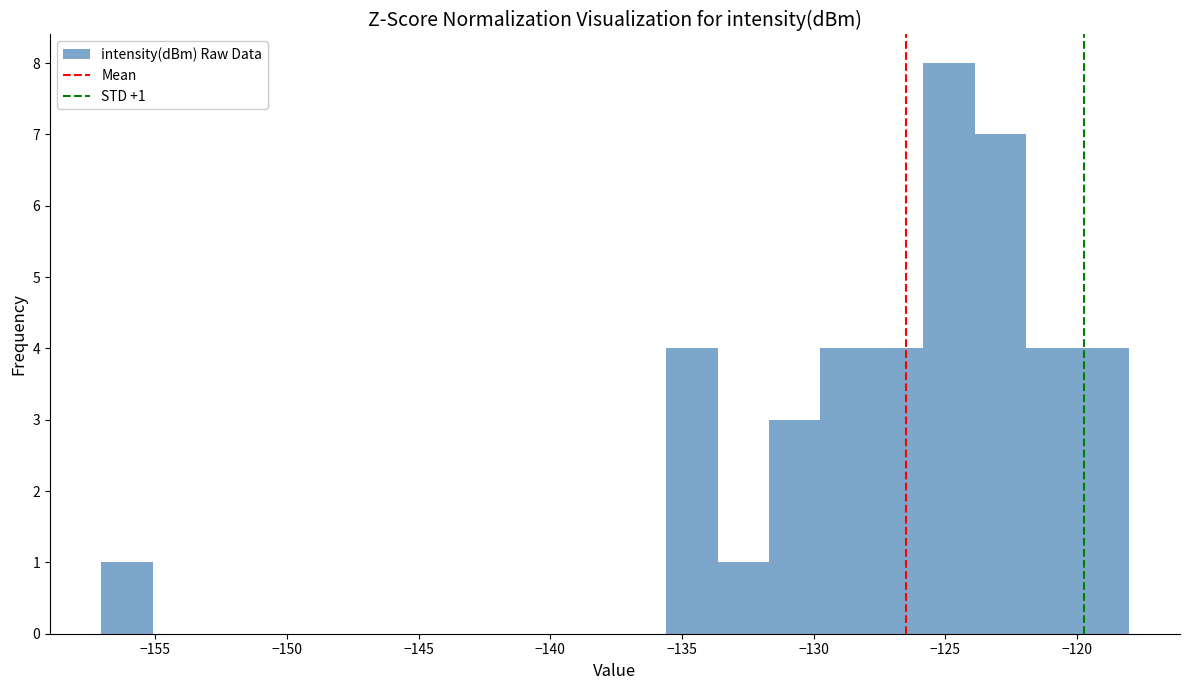

Around what value on the x-axis is the tallest bar? Give the approximate position of its centre, as read against the axis.

-125.0